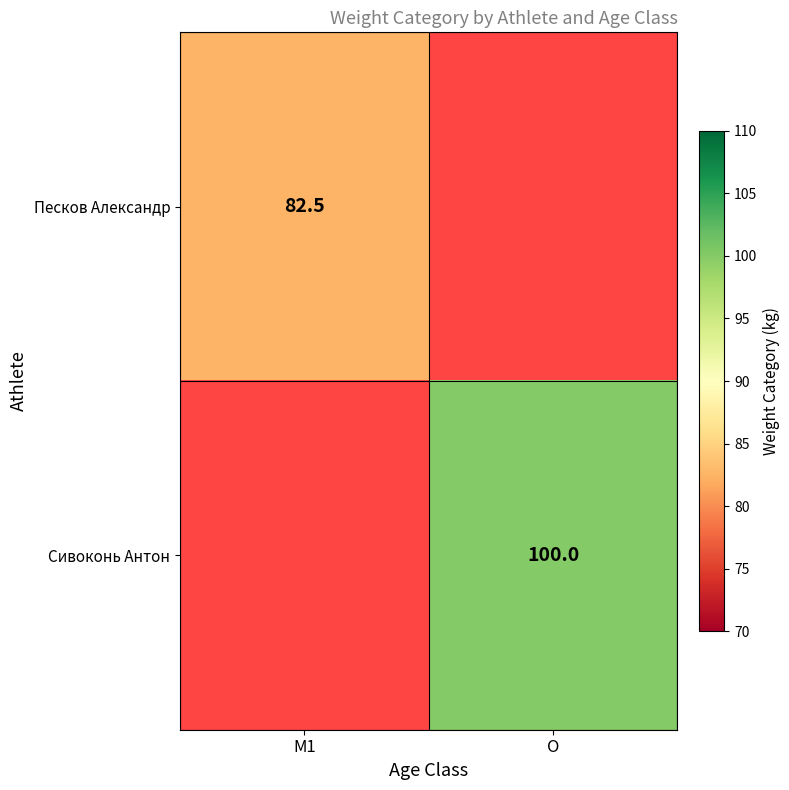

At how many categories does at least one series exceed 53?

2